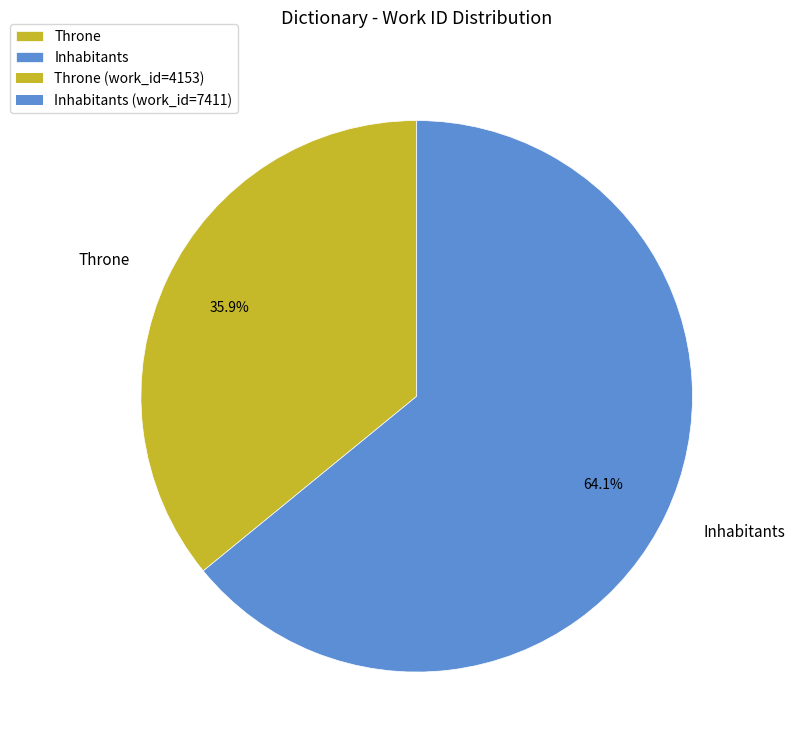

How many segments does this pie chart have?

2